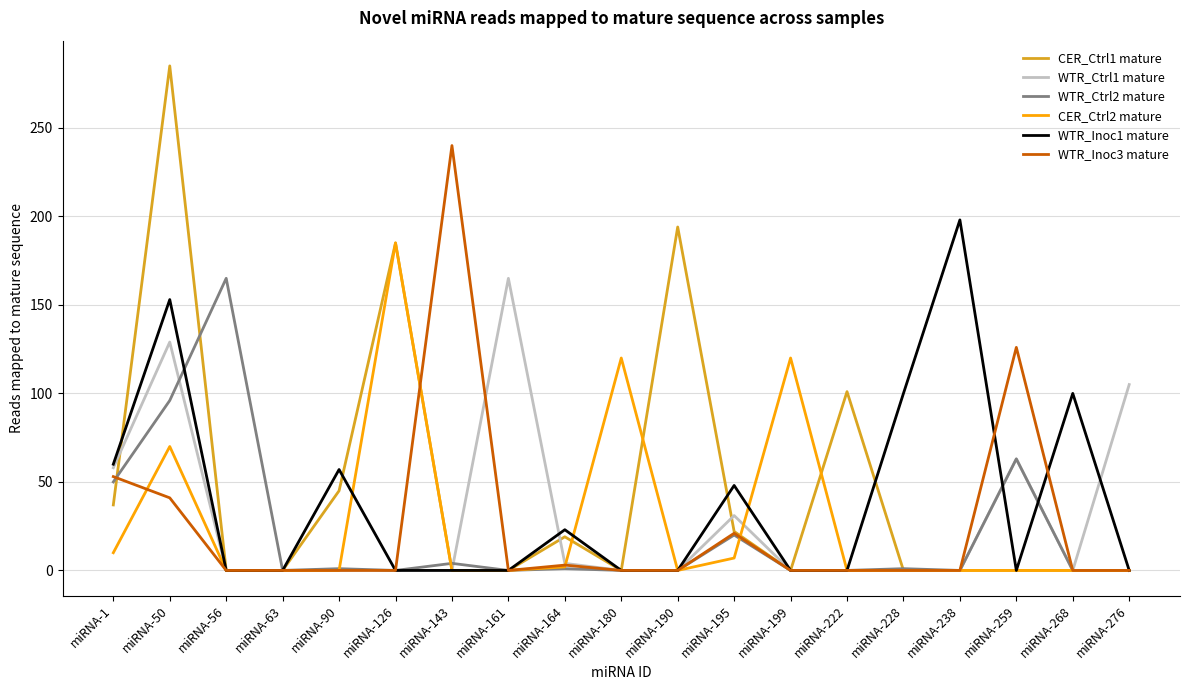

Which category has the highest value in the CER_Ctrl1 mature series?

miRNA-50